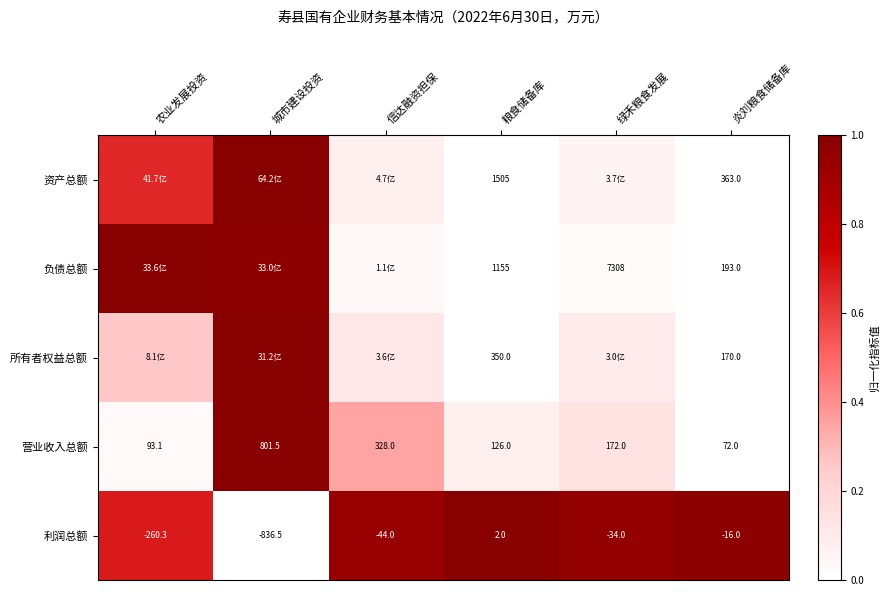

At how many categories does at least one series exceed 0?

6